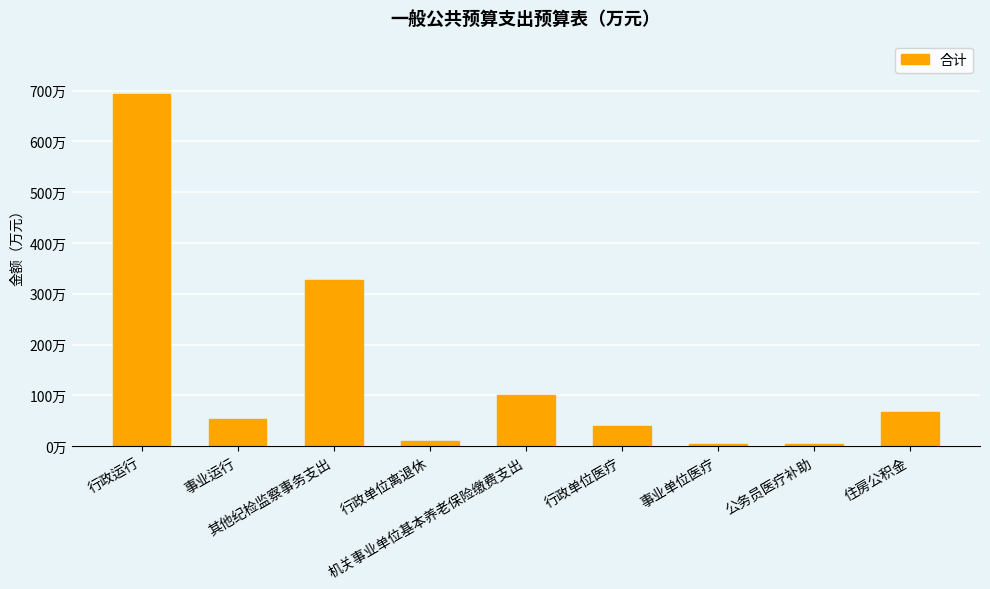

Where is the data nearest to the value 348?

其他纪检监察事务支出